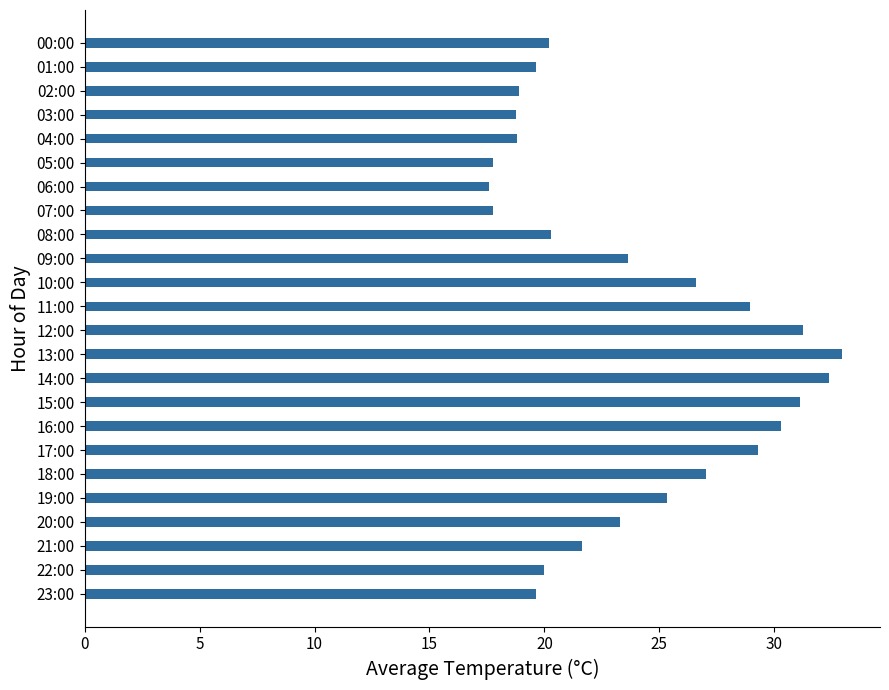

What is the difference between the values at 16:00 and 14:00?

2.1